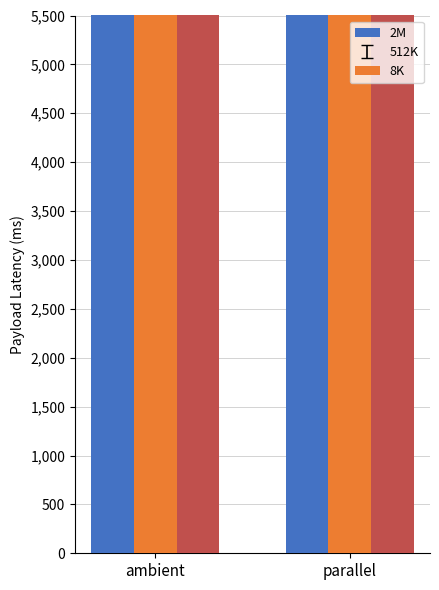

Which series changed the most between ambient and parallel?

2M